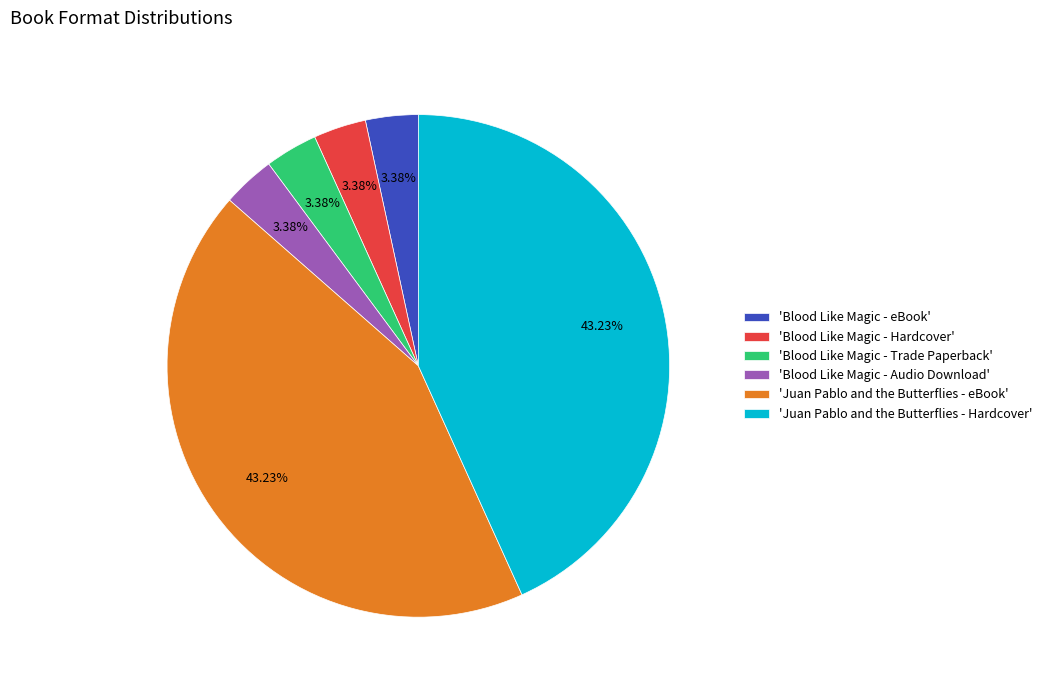

Count the number of slices in the pie.

6